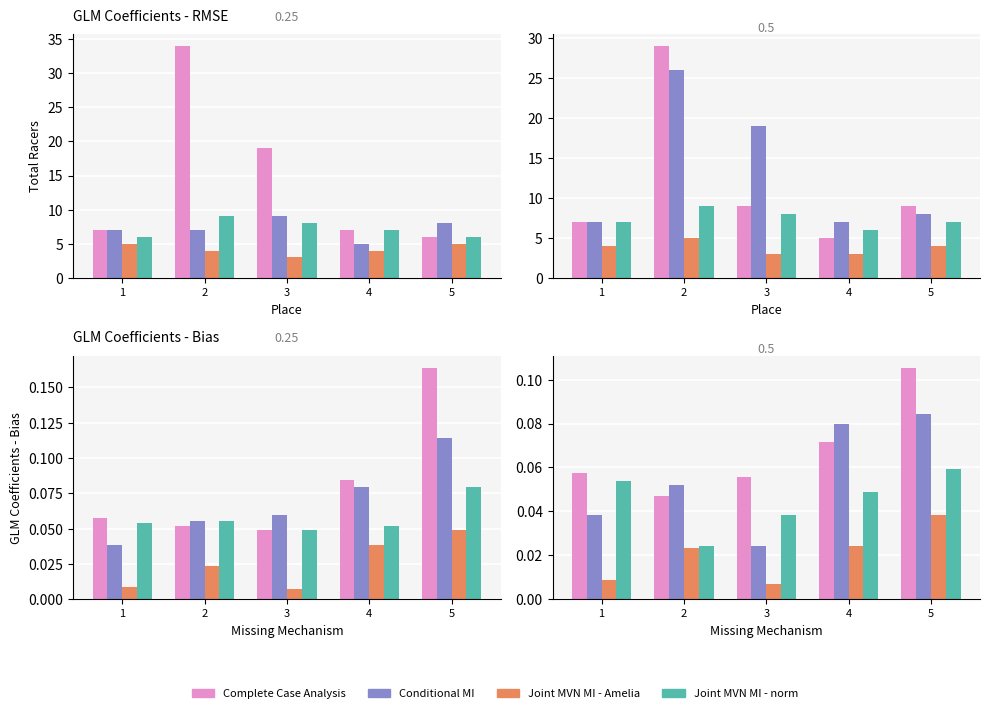

Which category has the highest value across all series?

5